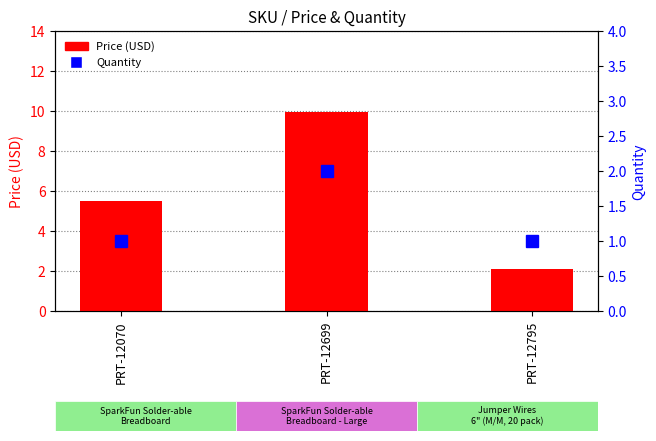

Is the value of Price (USD) at PRT-12699 greater than the value of Quantity at PRT-12070?

Yes